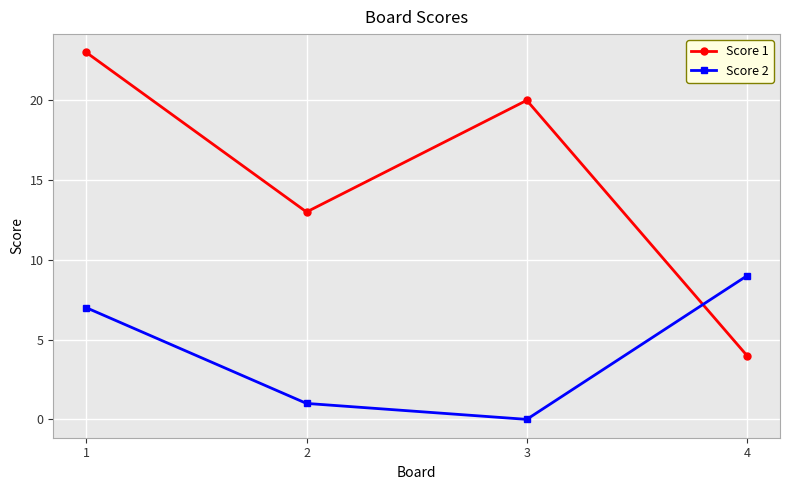

Where is the first local minimum for Score 1?

2